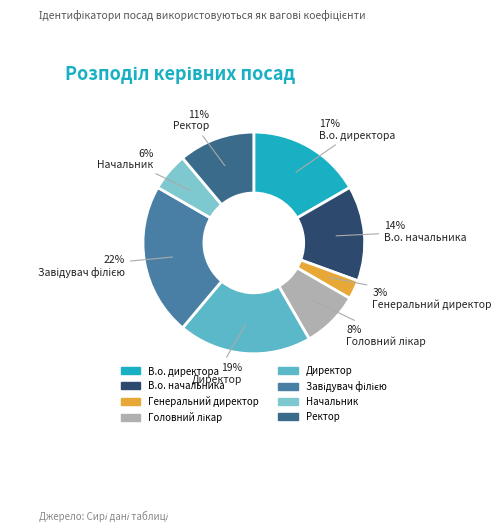

Between Директор and Генеральний директор, which is larger?

Директор